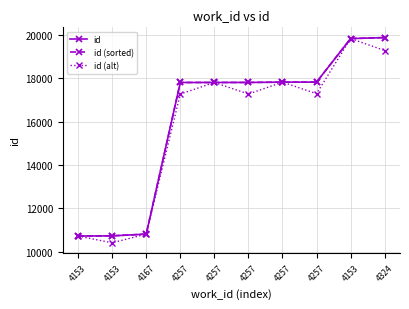

In id (alt), how many points are higher than both neighbors (excluding endpoints)?

3